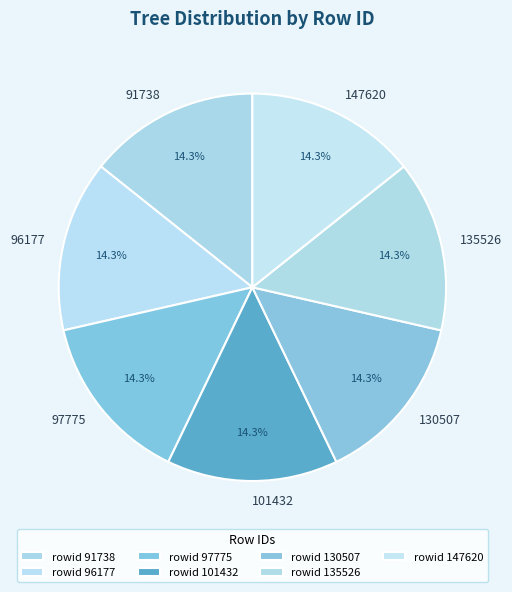

Approximately how many times larger is the value at 97775 compared to 101432?

1.0